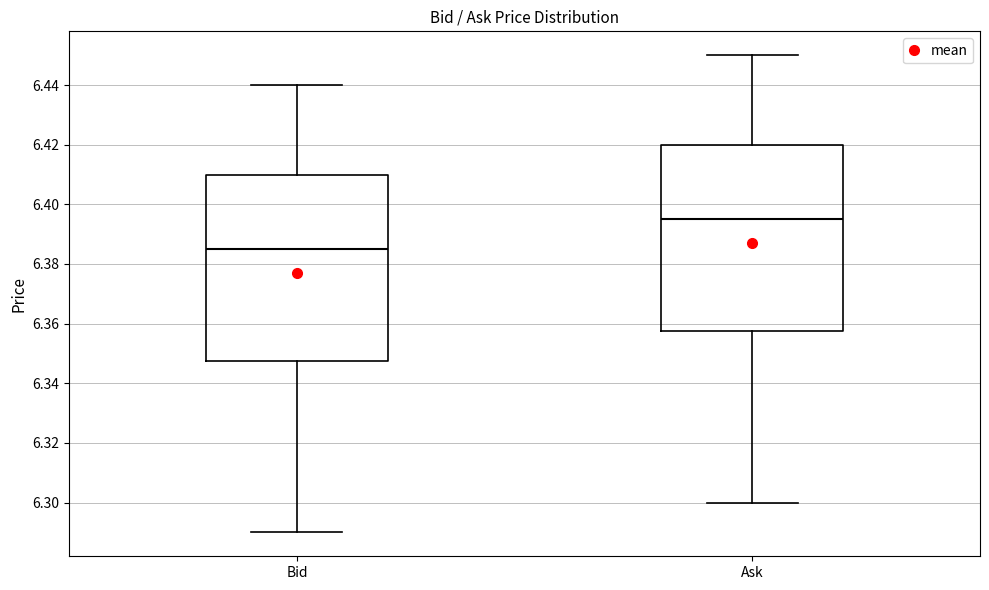

Which box has the highest median line?

Ask